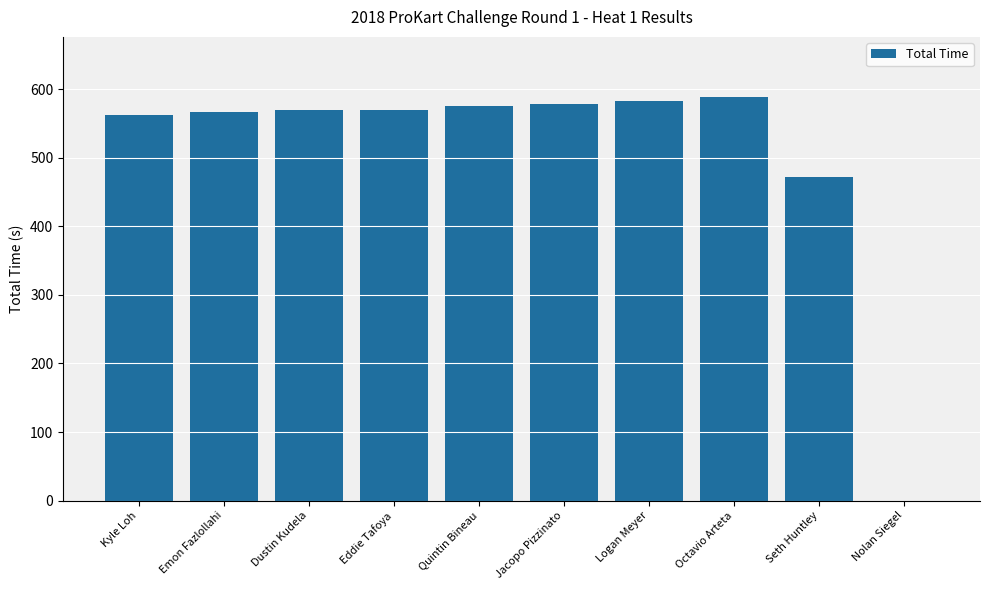

What is the maximum value shown in the chart?

588.4